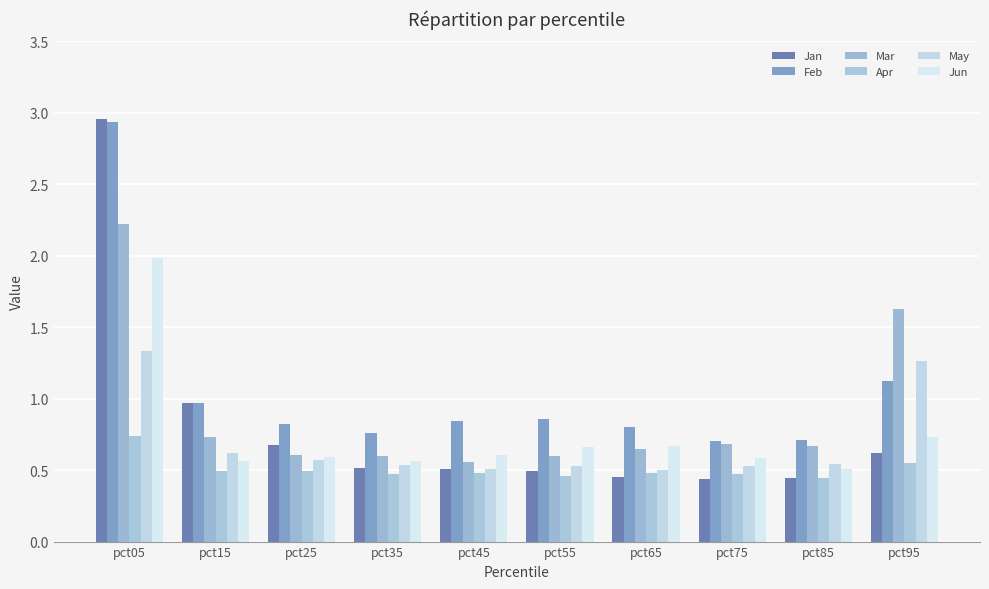

How many bars are there in each group?

6